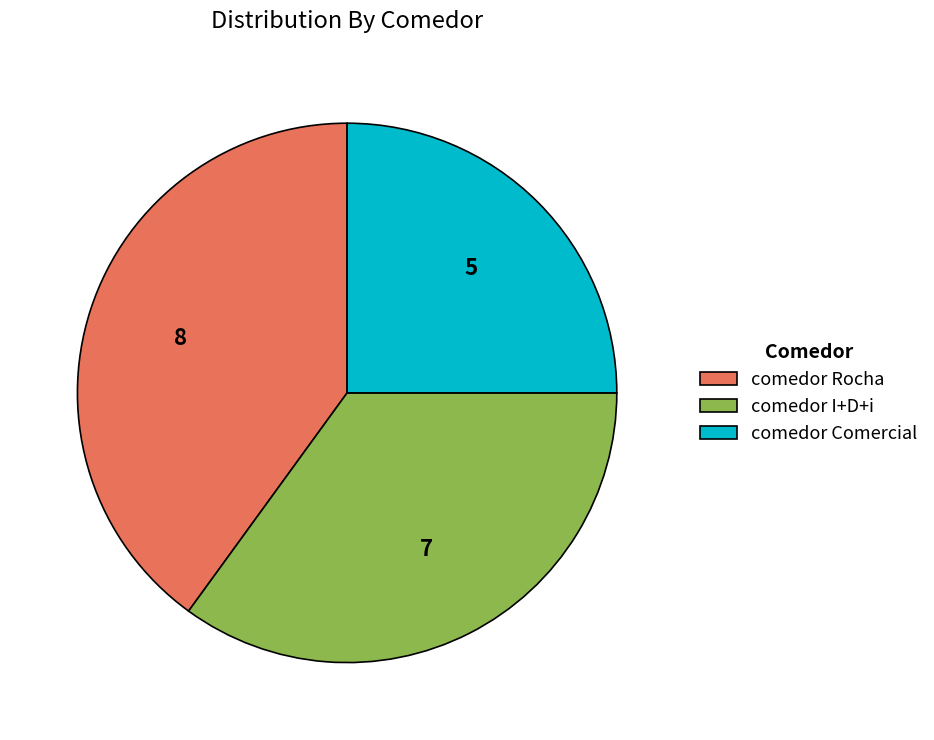

Is it true that comedor Rocha is 52% of the pie?

False